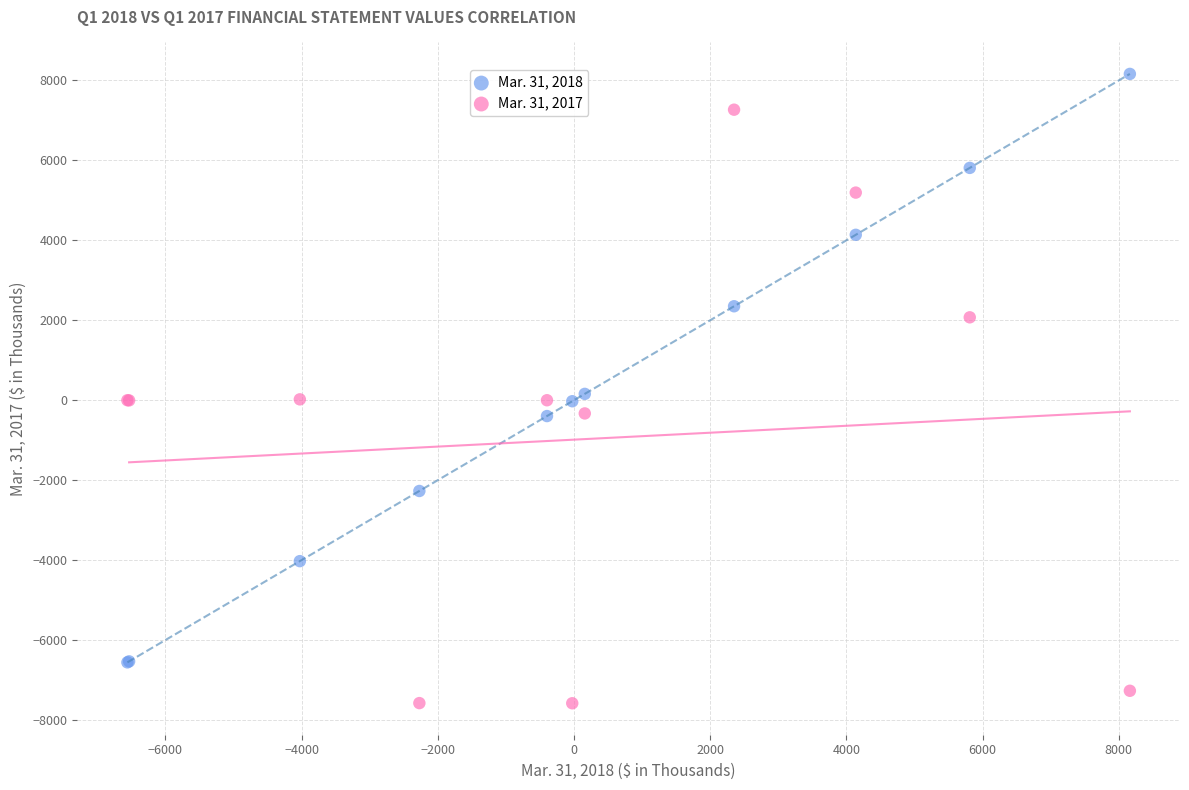

What is the X range (max minus min) for the scatter plot?

14720